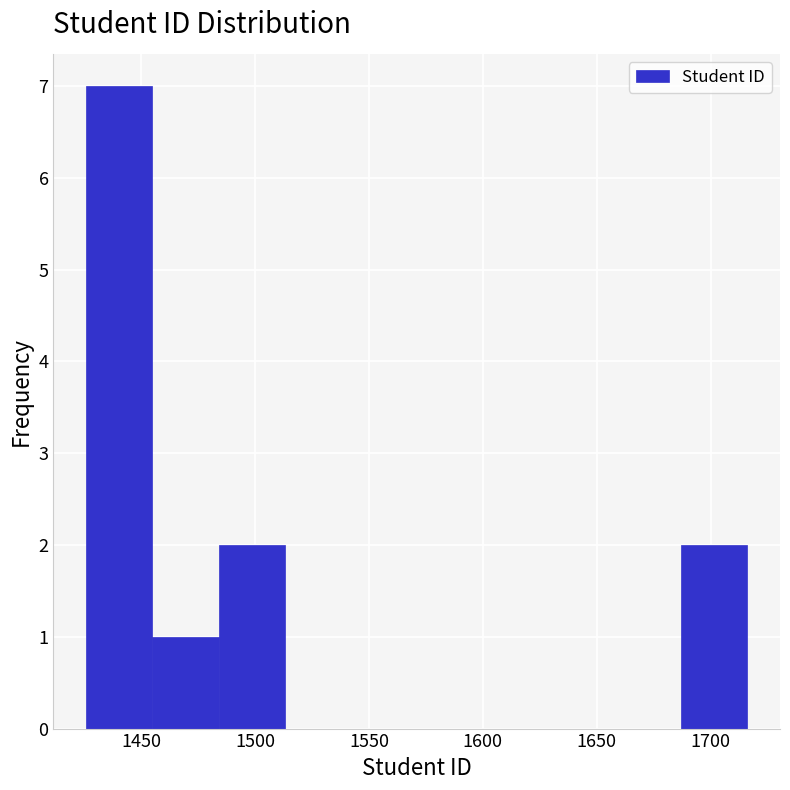

Reading left to right, list every bar in this chart as the range it spans on the x-axis followed by its height. Neither the bar edges nor the heights are printed on the chart, so give them approximately, as read against the axes.

1426 to 1455: 7
1455 to 1484: 1
1484 to 1513: 2
1513 to 1542: 0
1542 to 1571: 0
1571 to 1600: 0
1600 to 1629: 0
1629 to 1658: 0
1658 to 1687: 0
1687 to 1716: 2